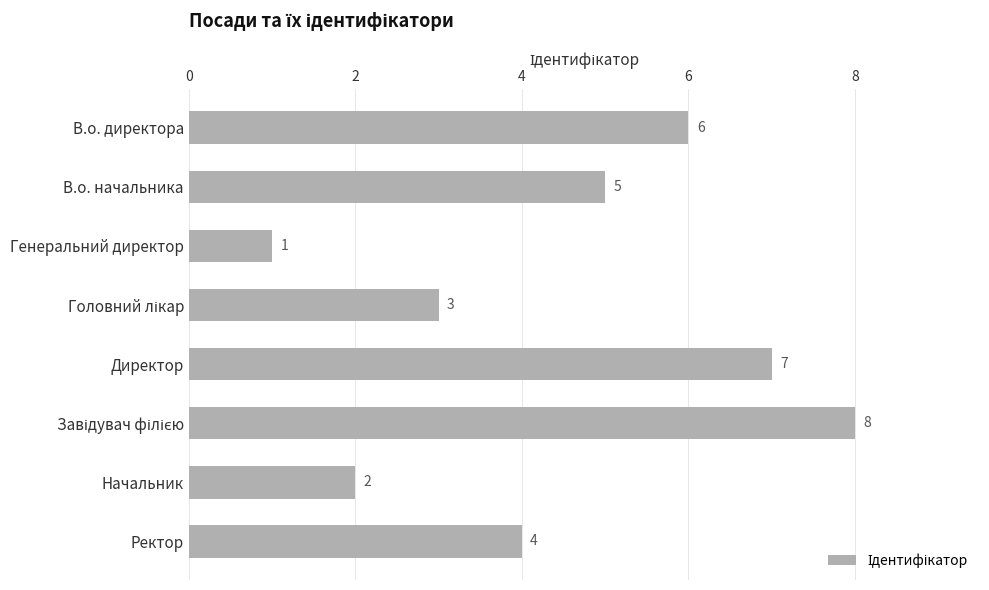

Between В.о. начальника and Начальник, which is larger?

В.о. начальника